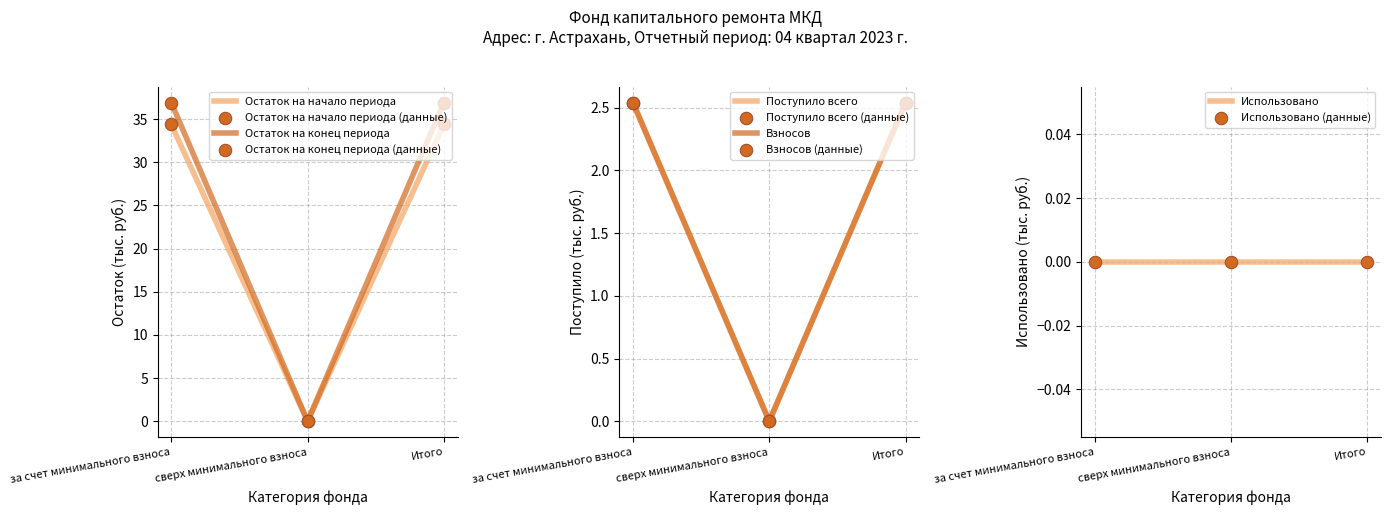

What is the total value across all series at за счет минимального взноса?

108.2